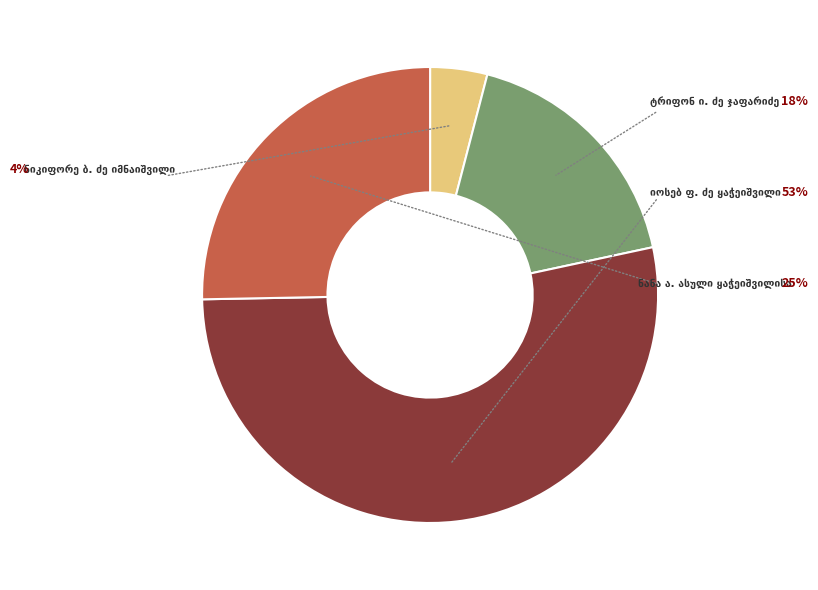

Is there any slice that represents more than half of the pie?

Yes